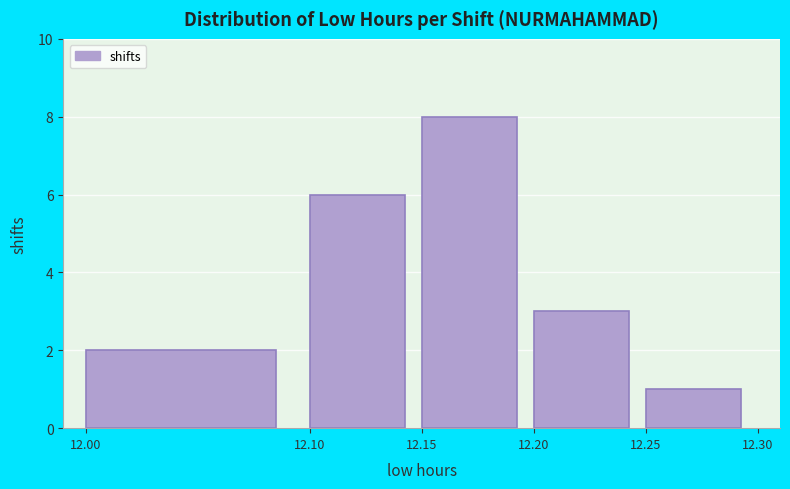

Reading left to right, transcribe this chart: for each bar, give the range it covers on the x-axis and its height. The values are not printed on the chart, so give them approximately, as read against the axis.

12.00 to 12.10: 2
12.10 to 12.15: 6
12.15 to 12.20: 8
12.20 to 12.25: 3
12.25 to 12.30: 1